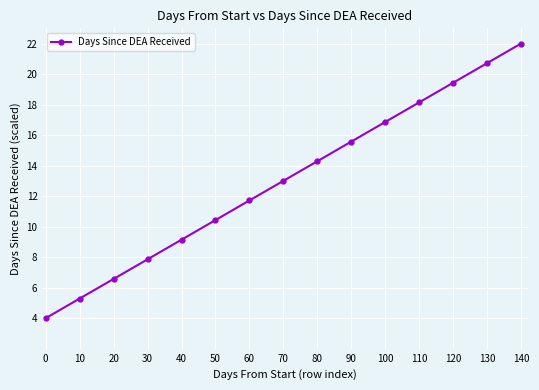

Does the chart display data point markers on the line(s)?

Yes